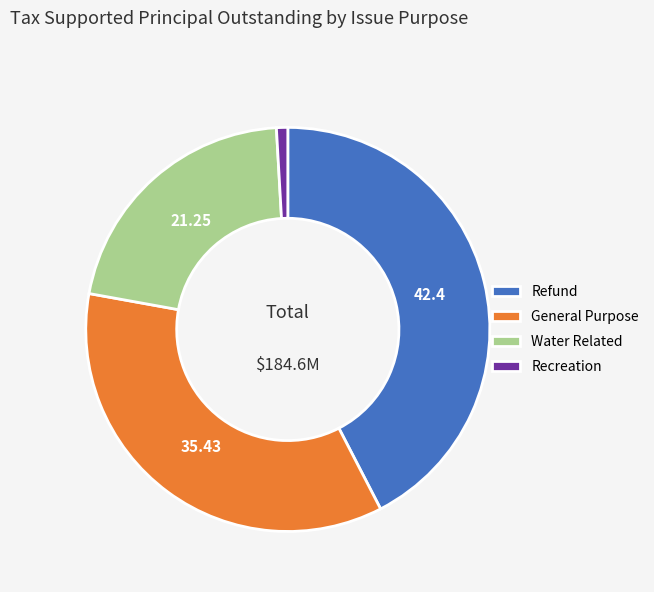

The General Purpose slice represents 45% of the pie. True or false?

False